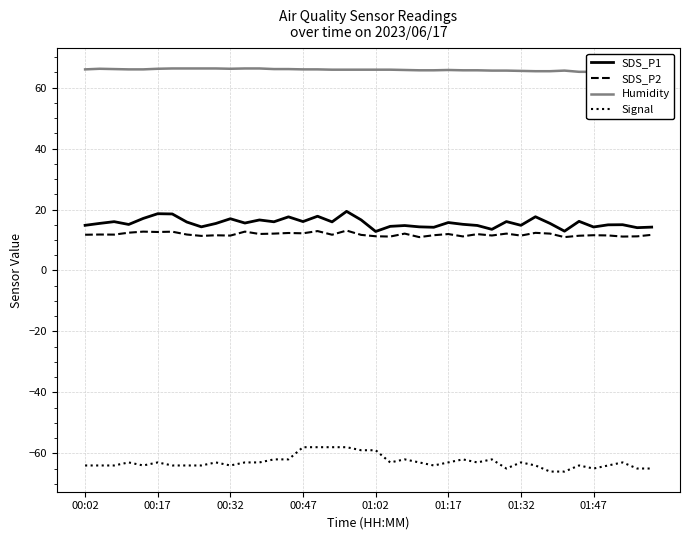

True or false: Signal and SDS_P2 cross at least once.

False